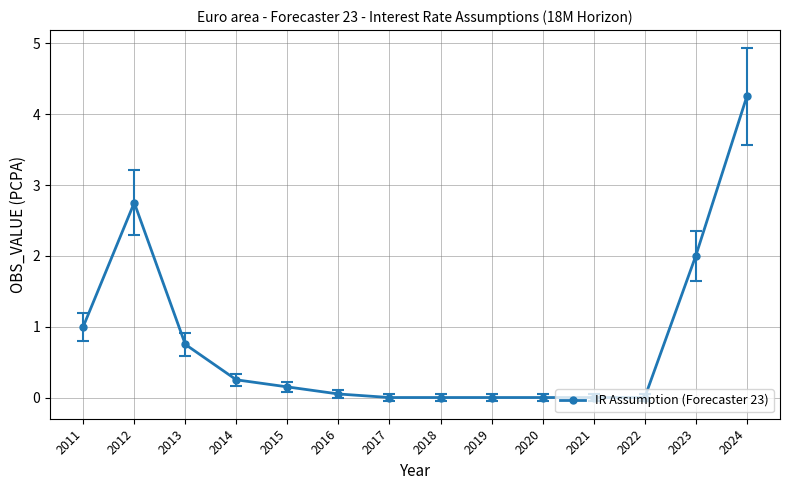

True or false: the data shows 0.1 at 2016.

True